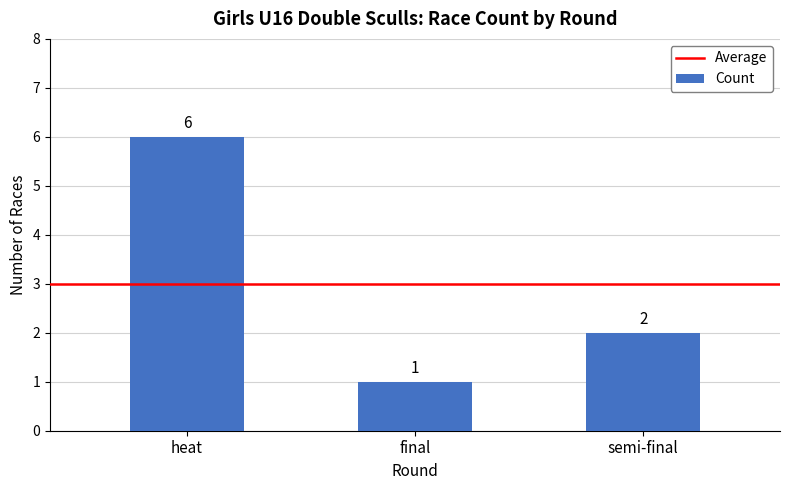

List the labels in order of value, smallest first.

final, semi-final, heat